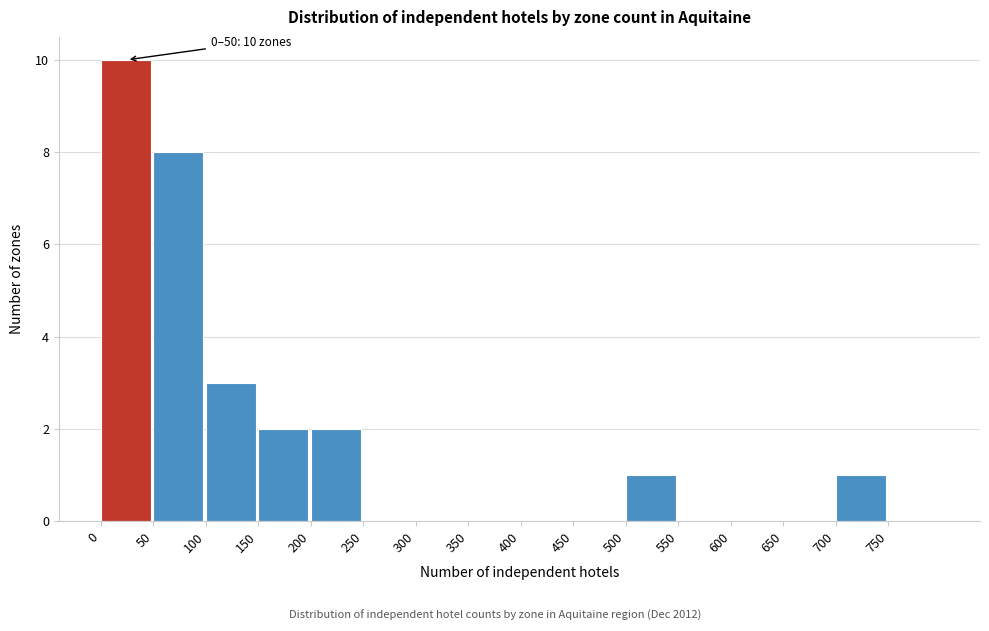

Which range on the x-axis has the tallest bar?

0 to 50